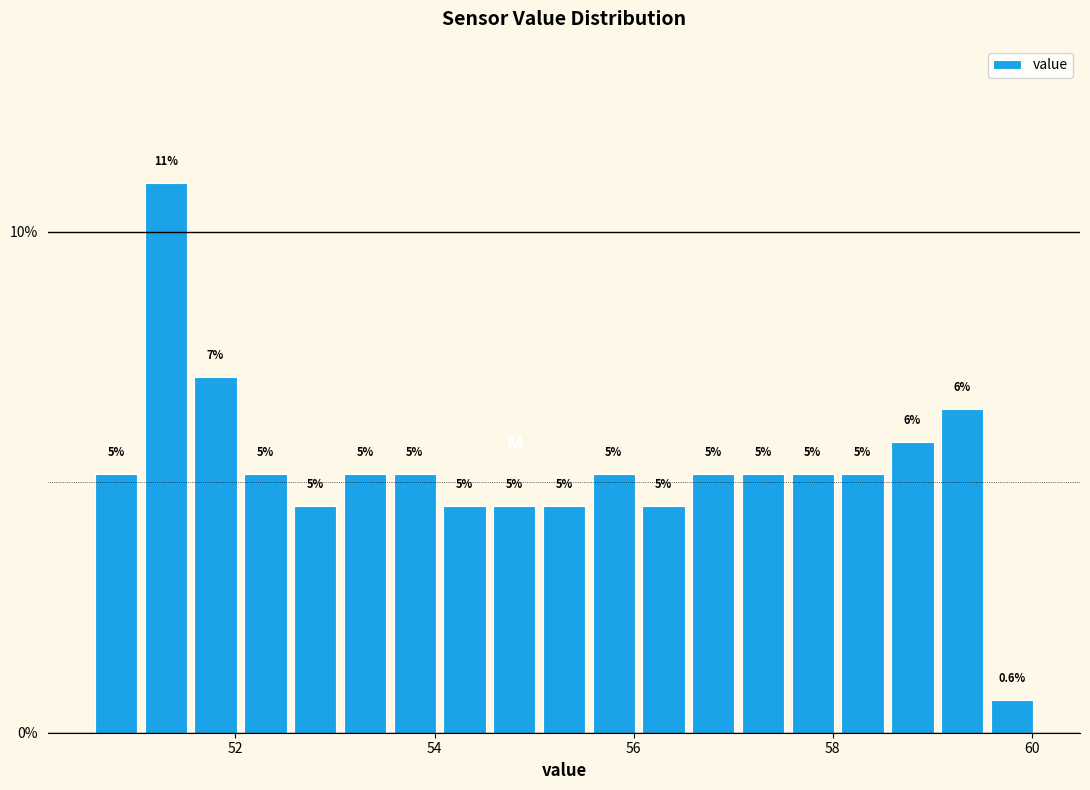

Read against the x-axis, roughly where is the centre of the tallest bar?

51.4